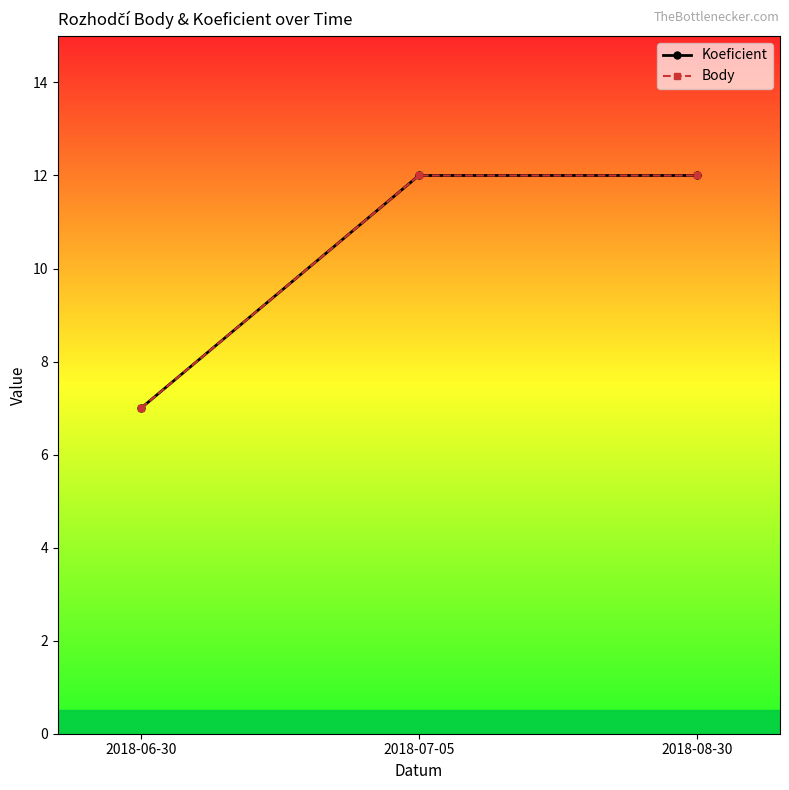

Which series has the widest spread of values?

Koeficient